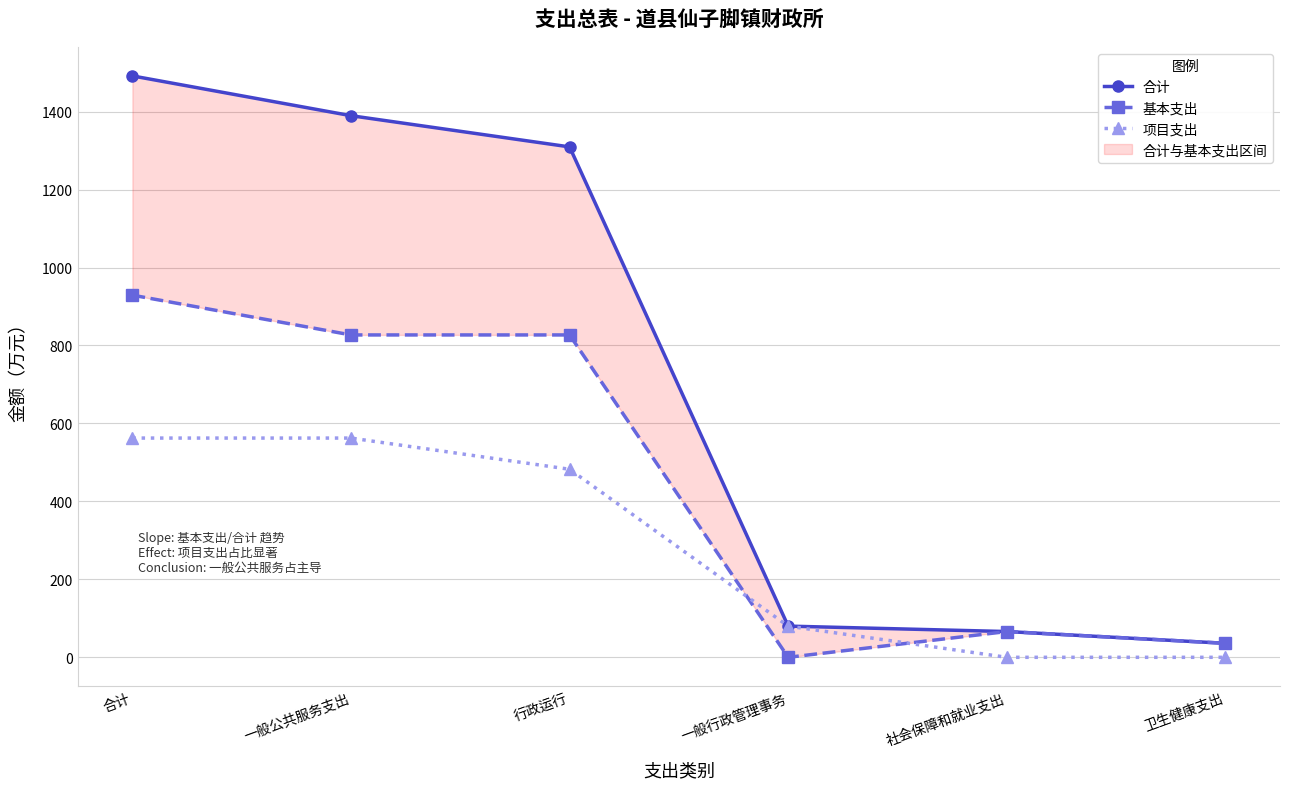

After their last crossing, which series has the higher values: 项目支出 or 基本支出?

基本支出